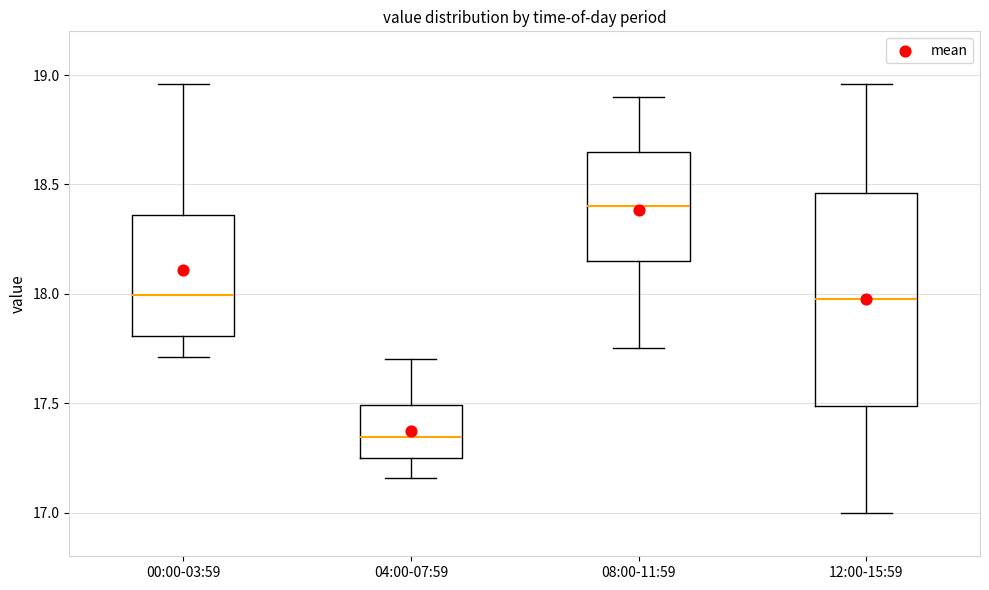

Reading left to right, transcribe this box plot: for each box, give where its median line is, the range the box spans, and where its two whiskers end, as read against the y-axis. The values are not printed on the chart, so give them approximately, as read against the axis.

00:00-03:59: median 18.00, box 17.80 to 18.35, whiskers 17.70 to 18.95
04:00-07:59: median 17.35, box 17.25 to 17.50, whiskers 17.15 to 17.70
08:00-11:59: median 18.40, box 18.15 to 18.65, whiskers 17.75 to 18.90
12:00-15:59: median 18.00, box 17.50 to 18.45, whiskers 17.00 to 18.95